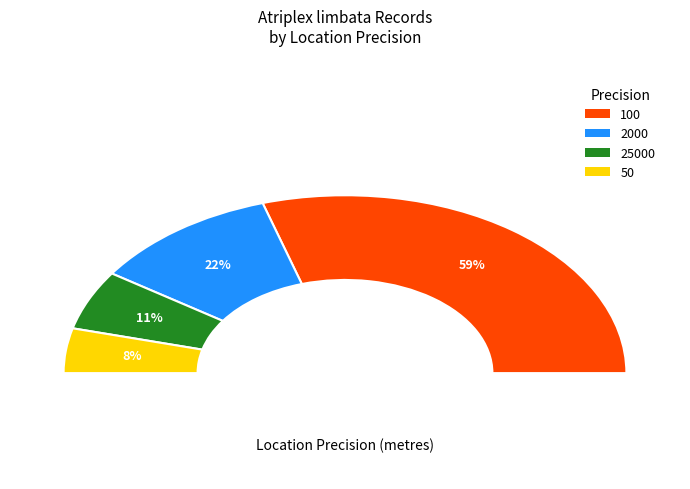

What is the largest slice in the pie chart?

100